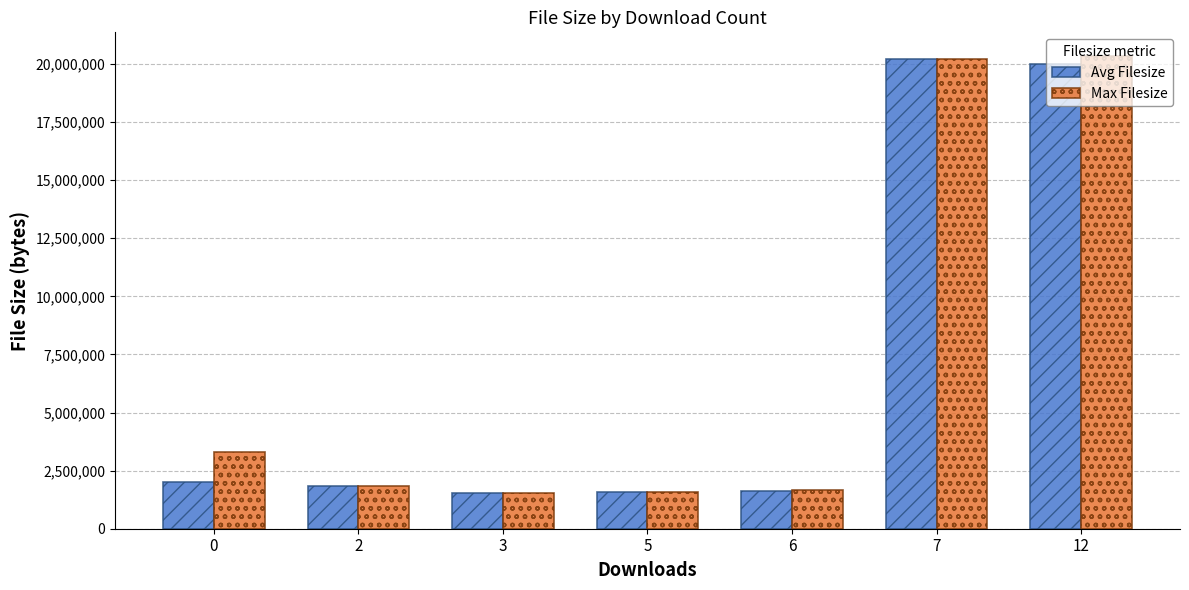

The Avg Filesize series shows 2309397.8 at 6. True or false?

False